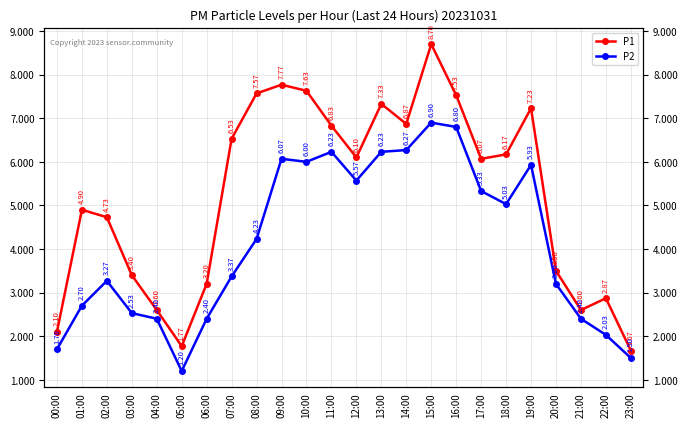

Is it true that P2 equals 2.0 at 22:00?

True